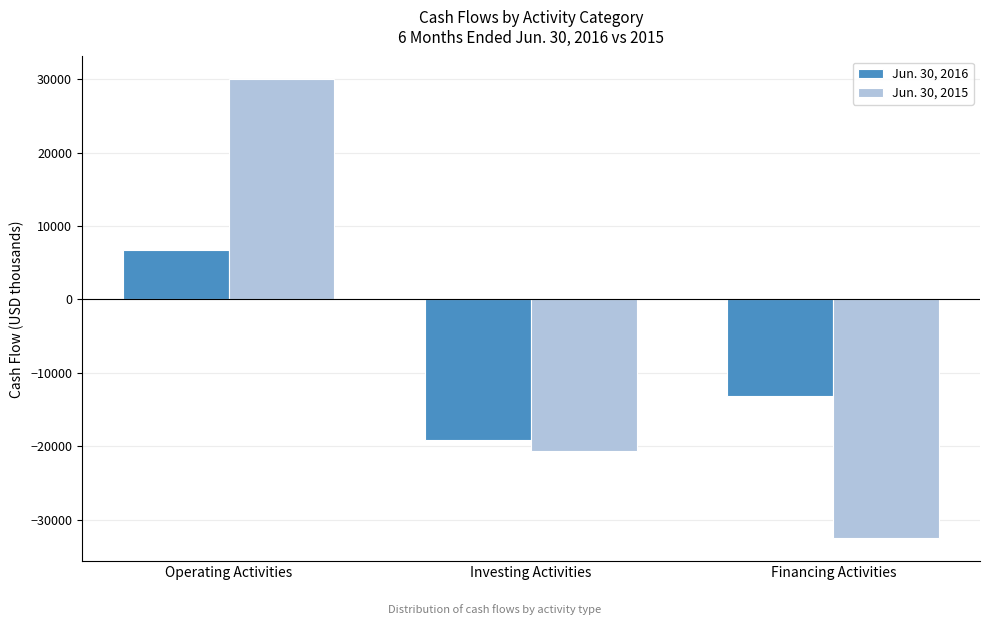

Which series has the largest range (max minus min)?

Jun. 30, 2015